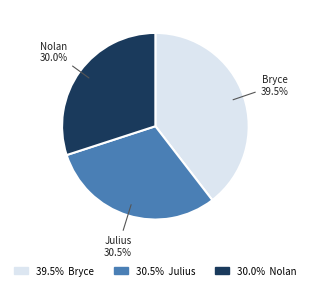

Count the number of slices in the pie.

3